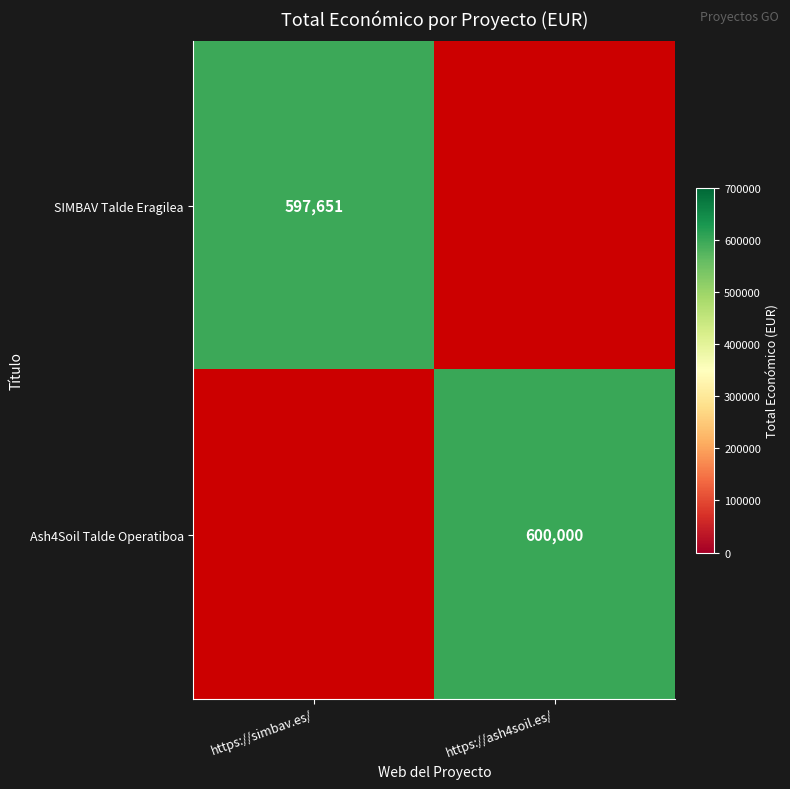

True or false: Ash4Soil Talde Operatiboa has a value of 600000 at https://ash4soil.es/.

True